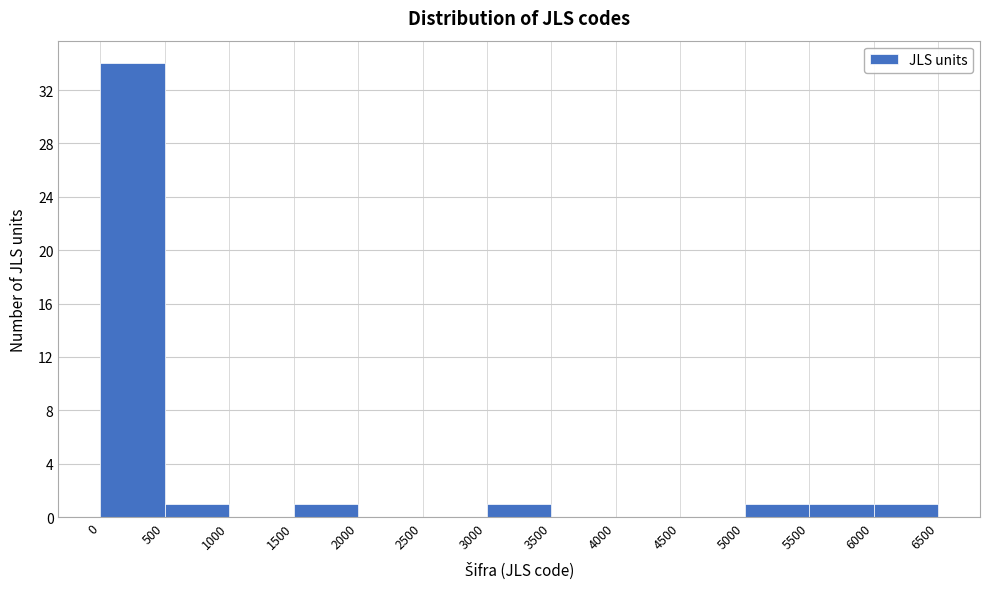

Reading left to right, transcribe this chart: for each bar, give the range it covers on the x-axis and its height. The values are not printed on the chart, so give them approximately, as read against the axis.

0 to 500: 34
500 to 1000: 1
1000 to 1500: 0
1500 to 2000: 1
2000 to 2500: 0
2500 to 3000: 0
3000 to 3500: 1
3500 to 4000: 0
4000 to 4500: 0
4500 to 5000: 0
5000 to 5500: 1
5500 to 6000: 1
6000 to 6500: 1